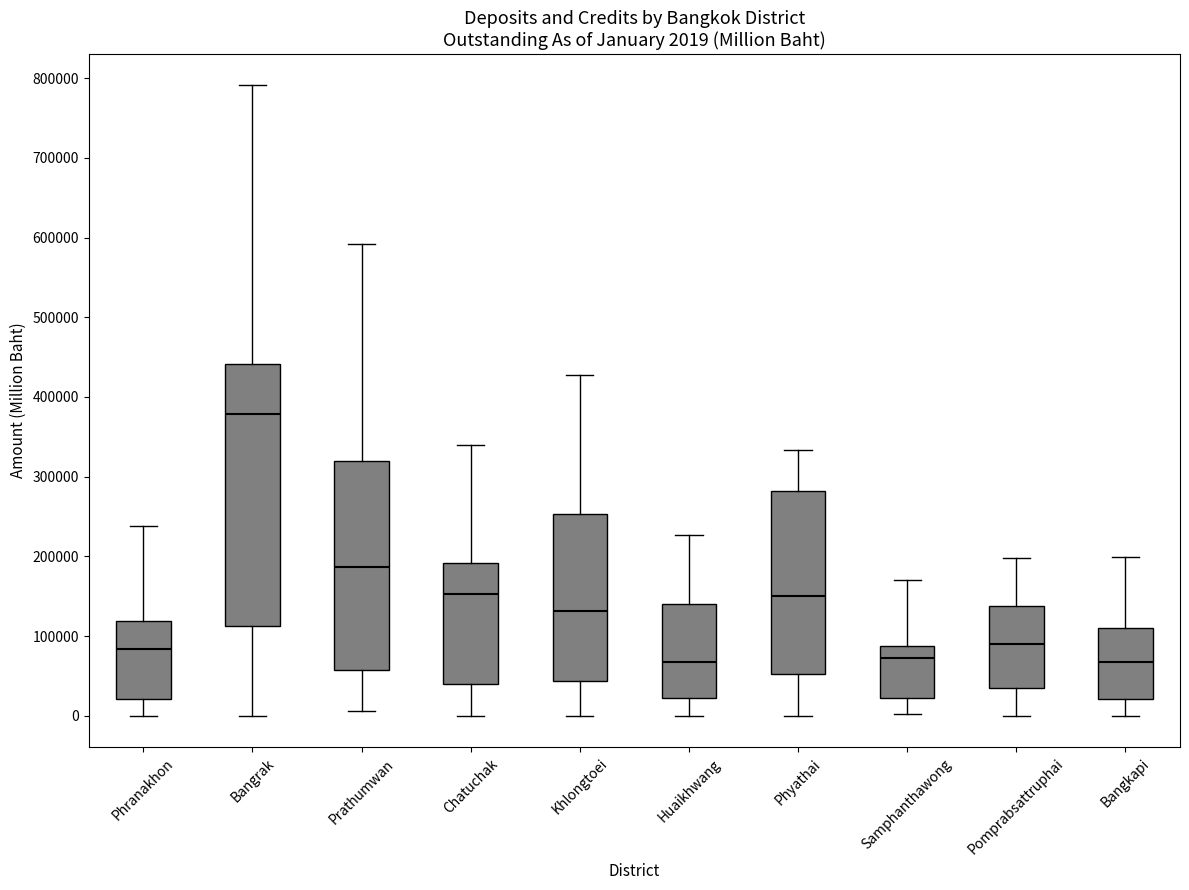

Which box is the tallest, from its lower edge to its upper edge?

Bangrak